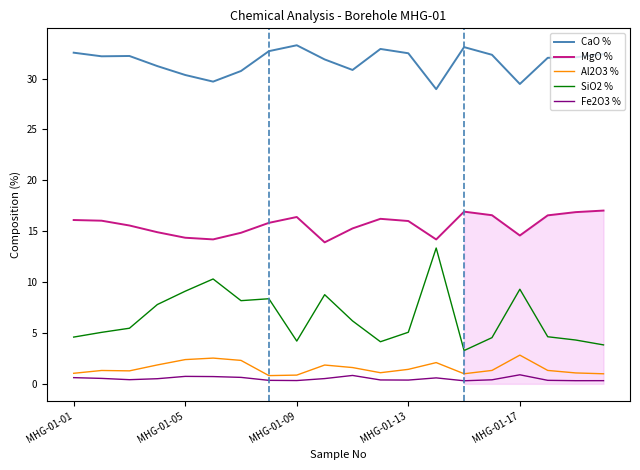

Which series has the largest total across all categories?

CaO %